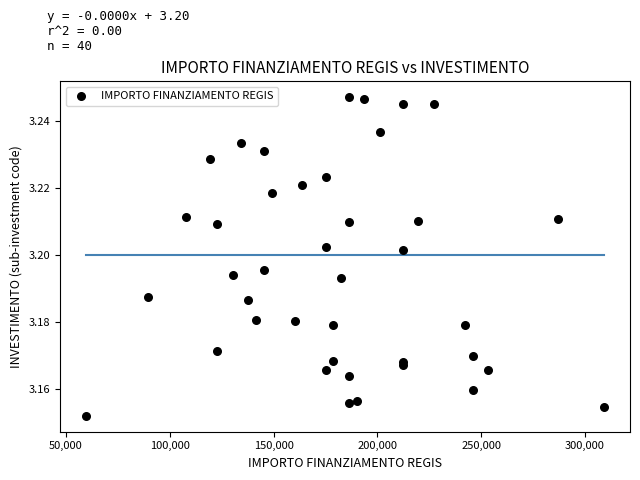

What is the range of X values (max minus min)?

249629.6